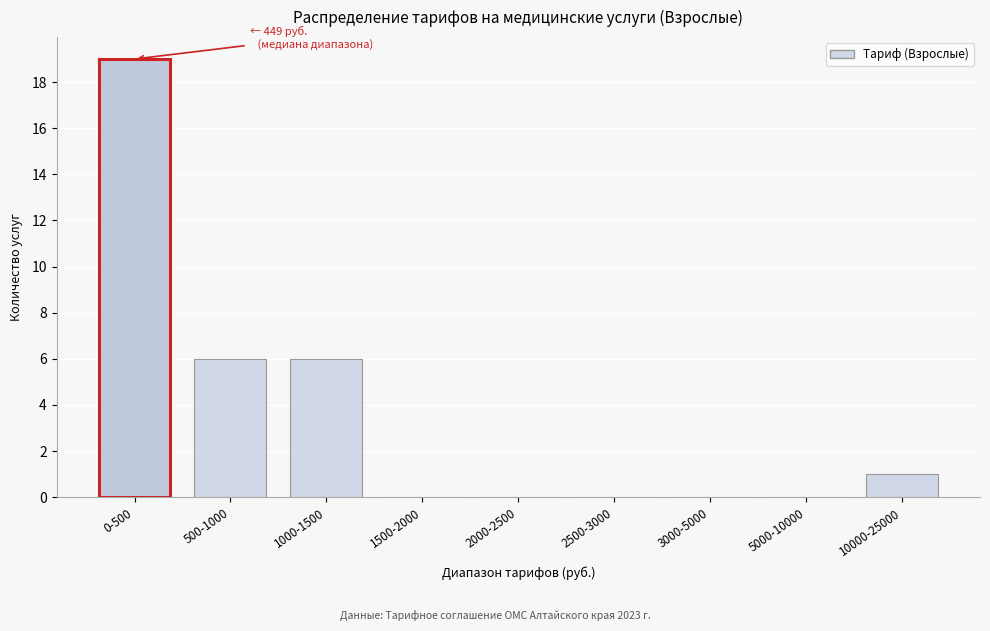

Reading left to right, extract all data points from this chart.

0-500=19	500-1000=6	1000-1500=6	1500-2000=0	2000-2500=0	2500-3000=0	3000-5000=0	5000-10000=0	10000-25000=1